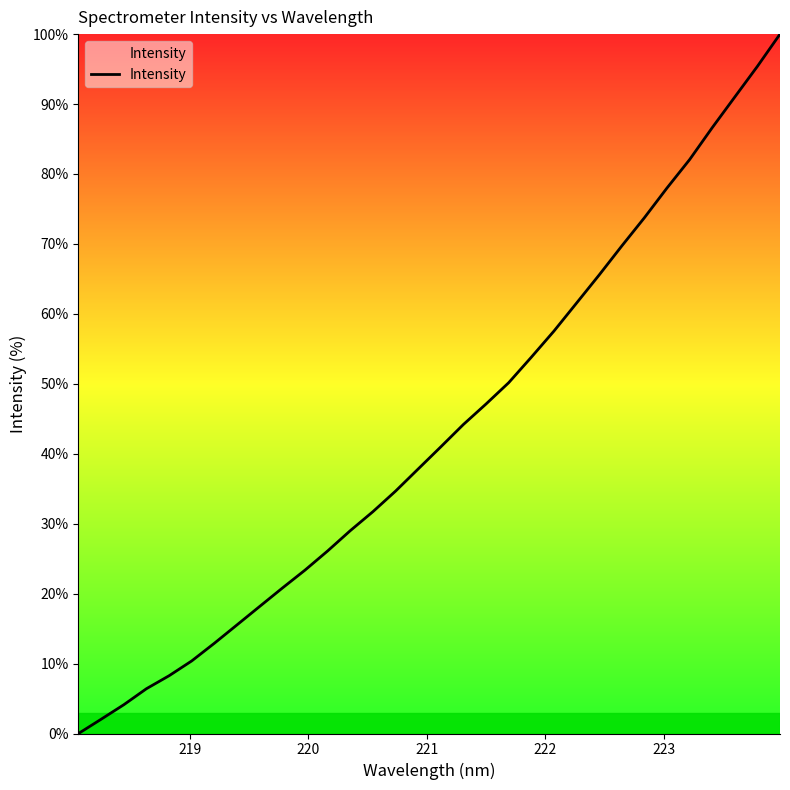

What is the greatest value displayed?

100.0